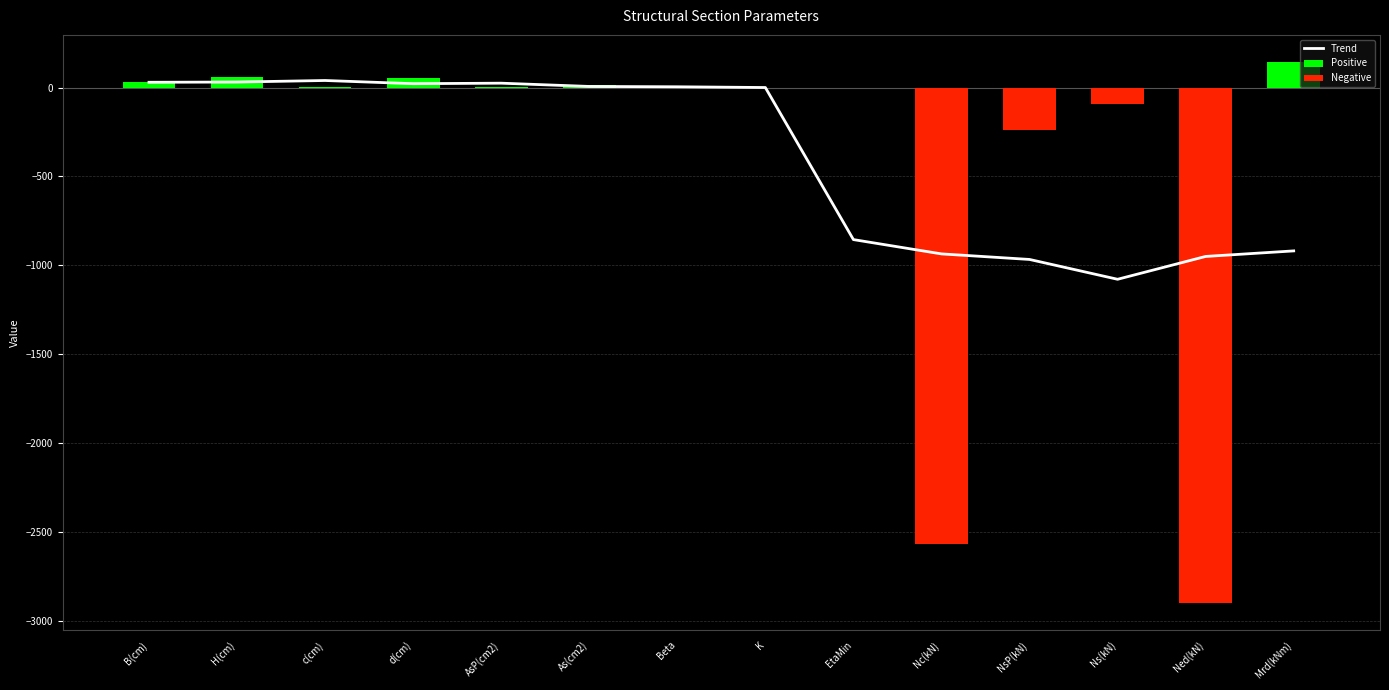

What is the label of the 10th bar from the left?

Nc(kN)